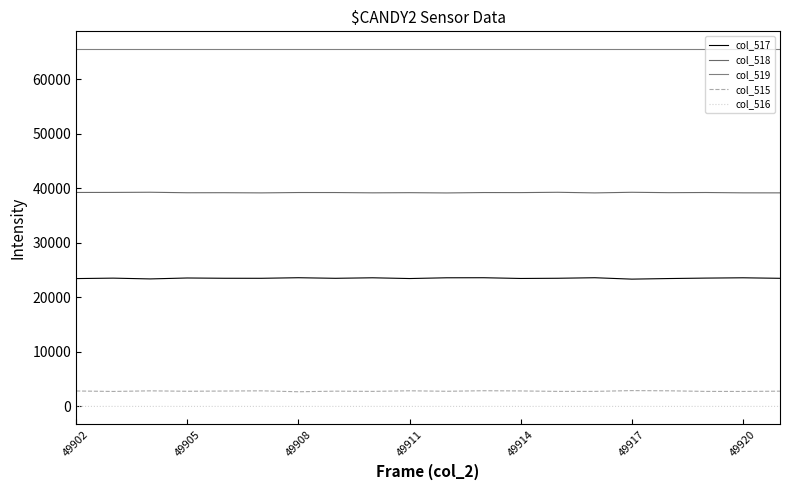

Does the chart have visible grid lines?

No